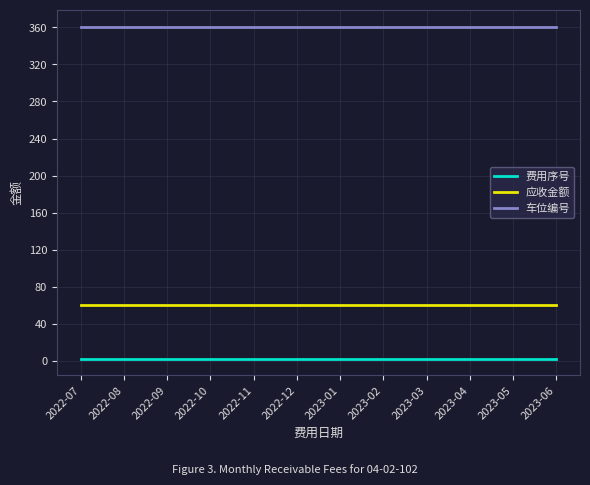

Count the number of categories in the chart.

12